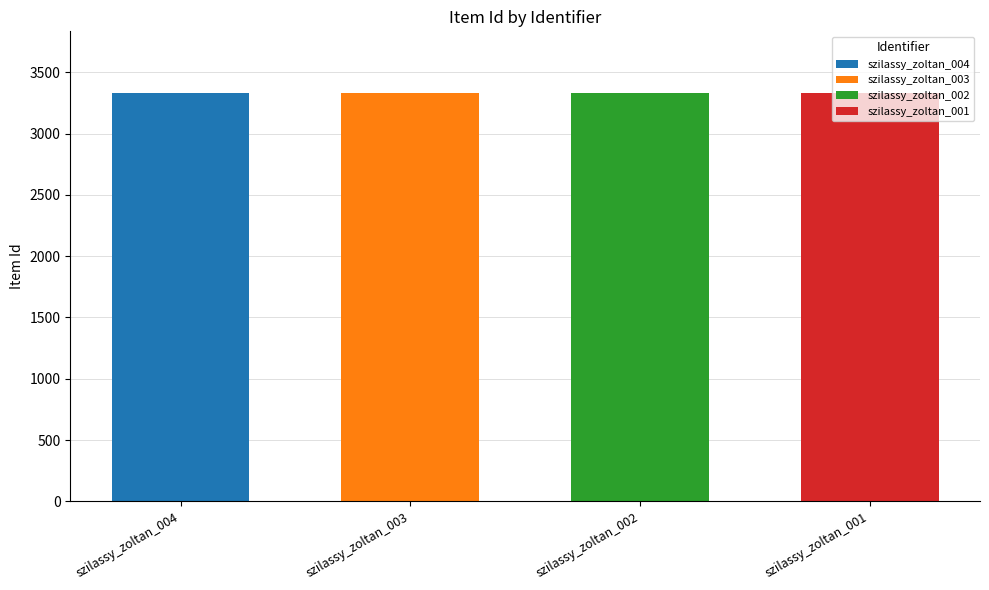

Does the chart contain any negative values?

No